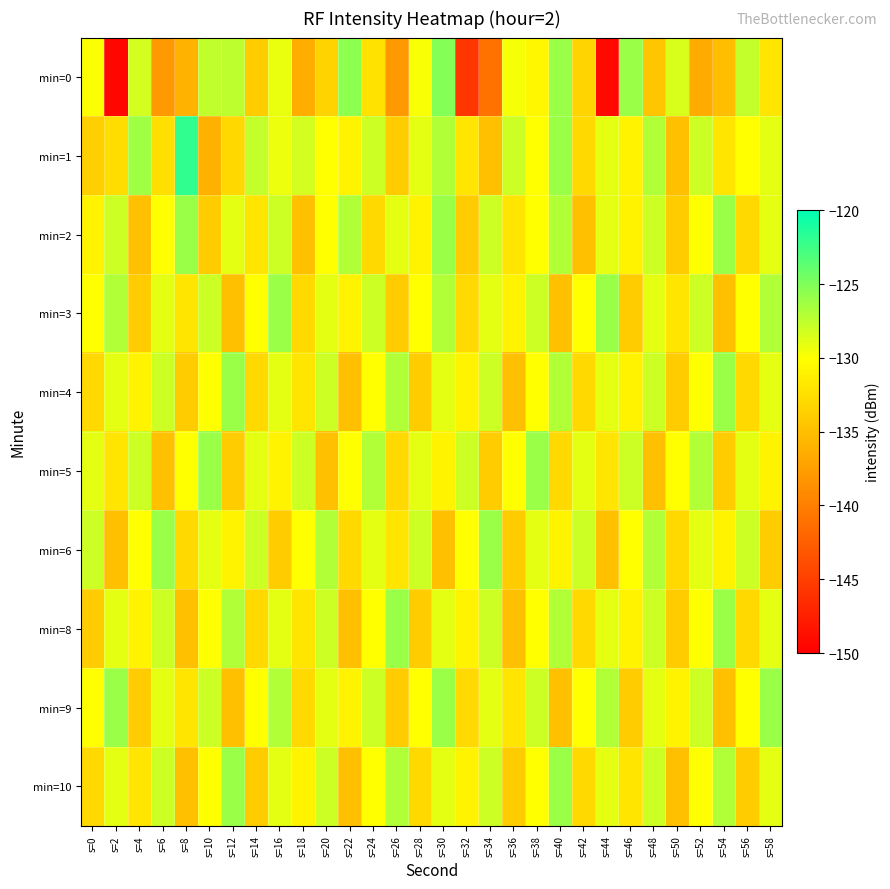

Count the number of data series in this chart.

10